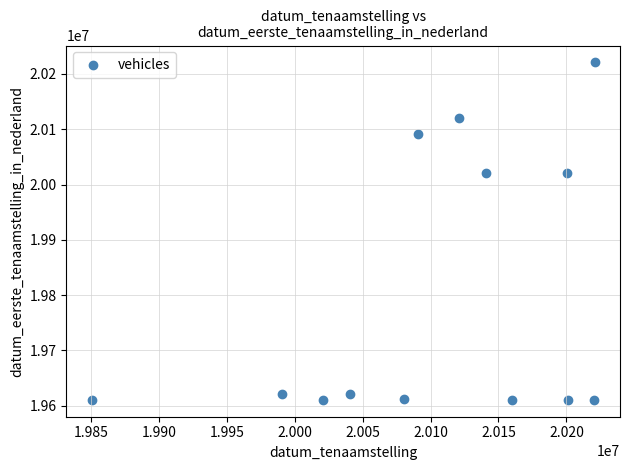

What is the range of Y values (max minus min)?

610504